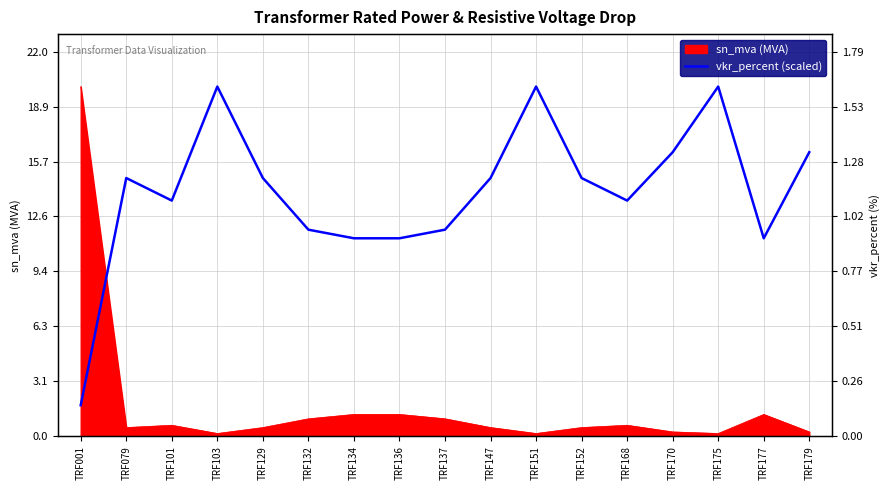

Where is the first local maximum?

TRF079